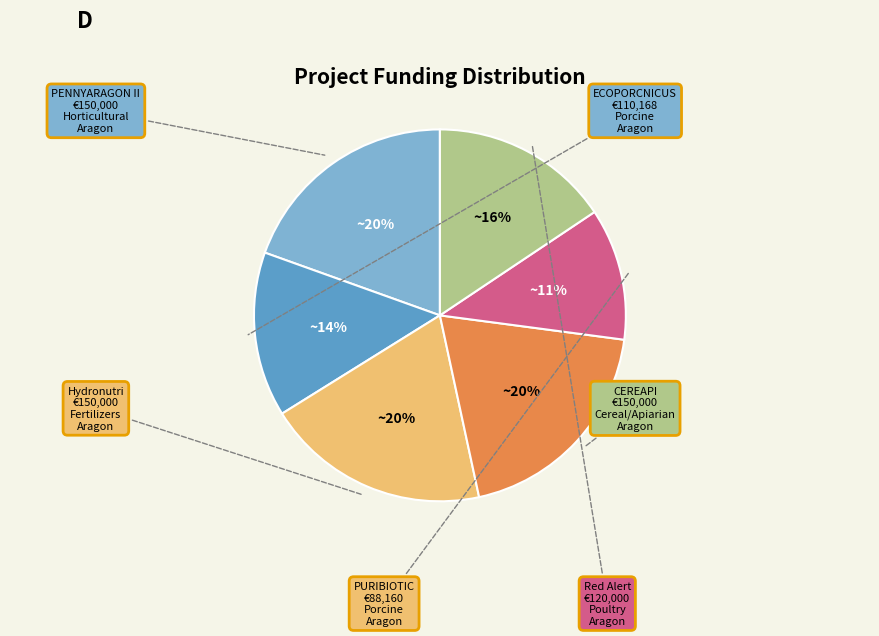

To the nearest percent, what is the average slice percentage?

17%